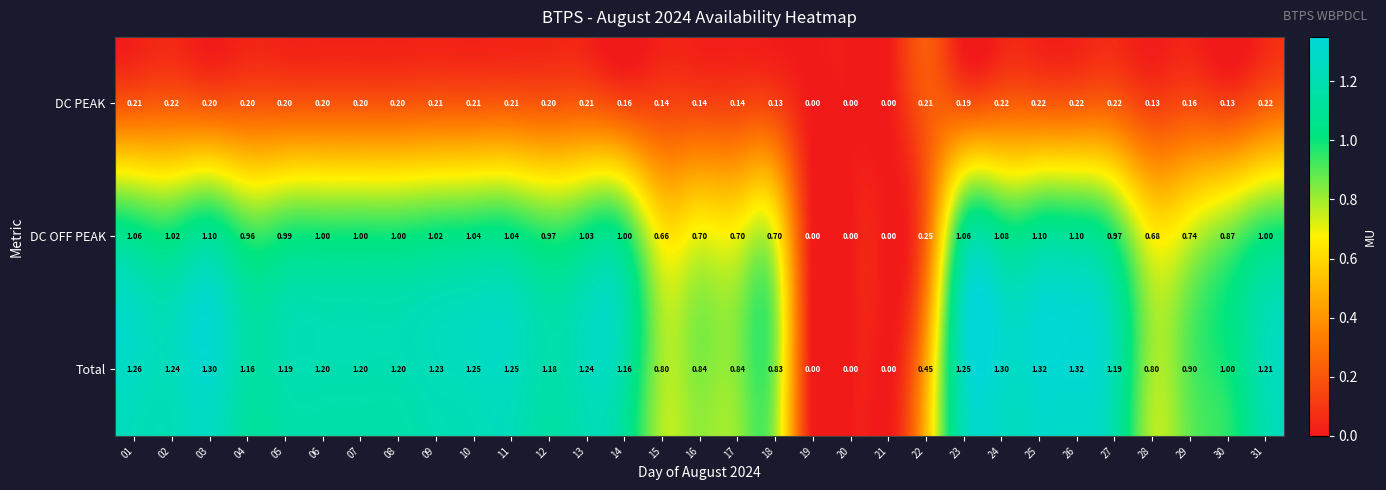

Between 09 and 19, which series saw the biggest shift?

Total